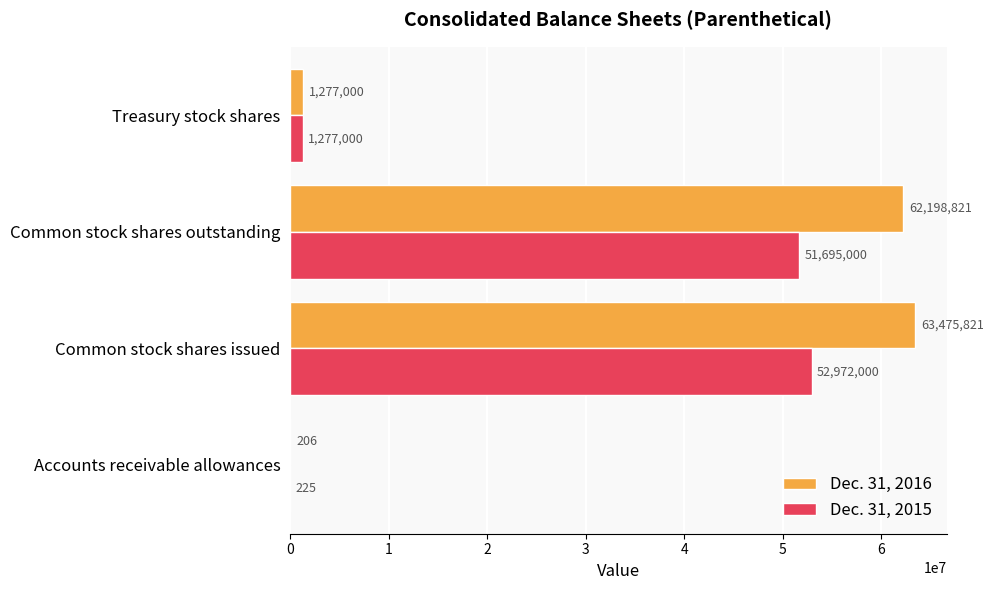

What are all the series names shown in the legend?

Dec. 31, 2016, Dec. 31, 2015